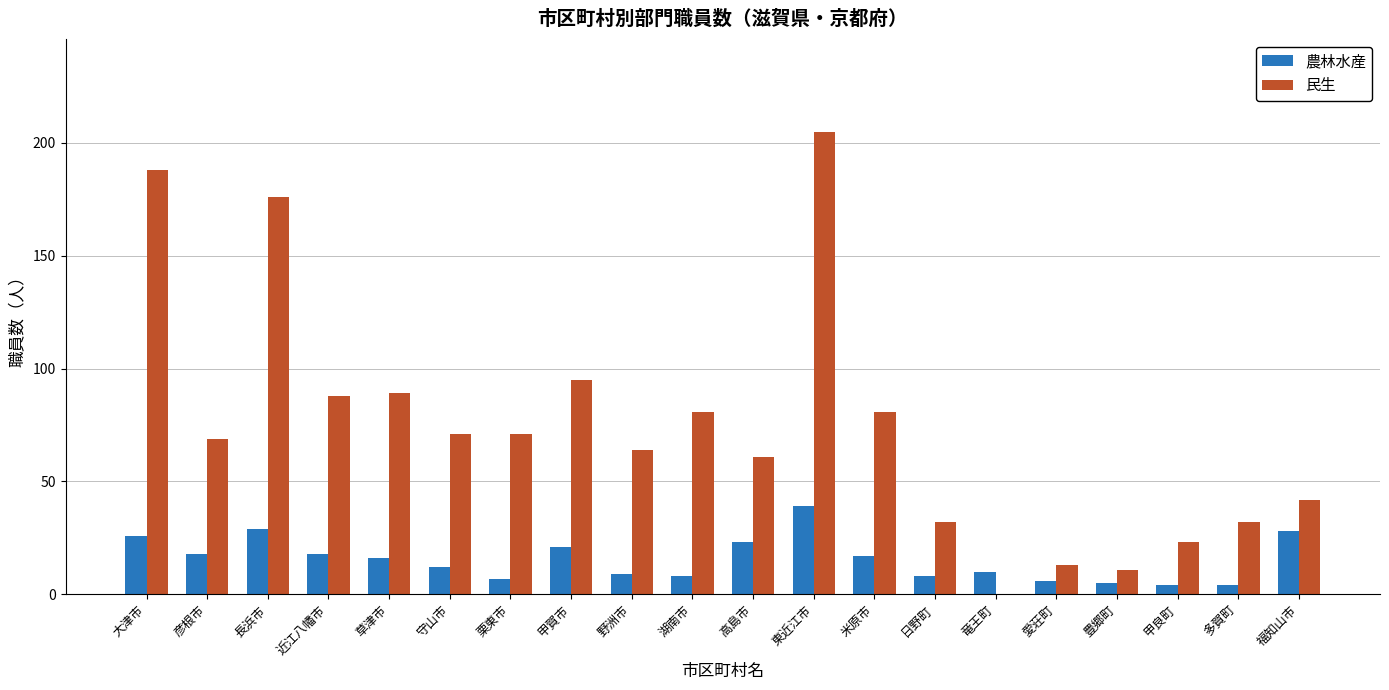

What are all the series names shown in the legend?

農林水産, 民生